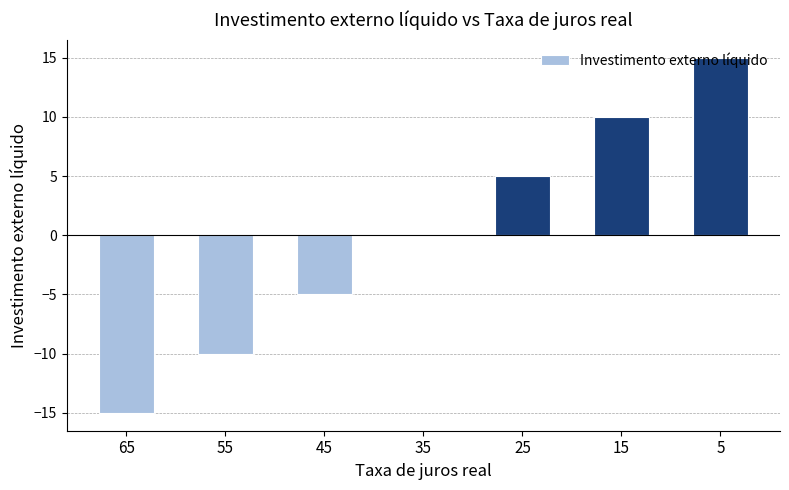

Reading left to right, list all the values displayed in this chart.

65=-15	55=-10	45=-5	35=0	25=5	15=10	5=15